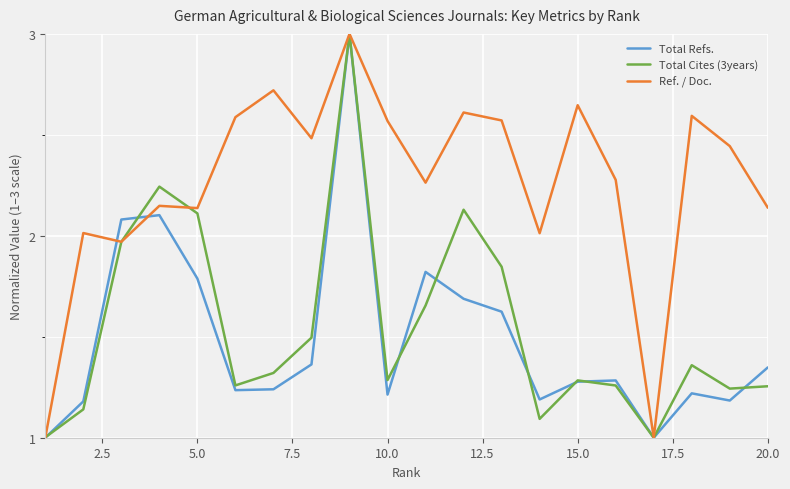

What is the minimum value shown in the chart?

1.0